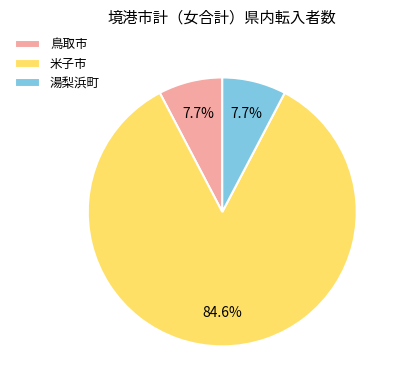

To the nearest percent, what is the difference between the largest and smallest slice percentages?

77%